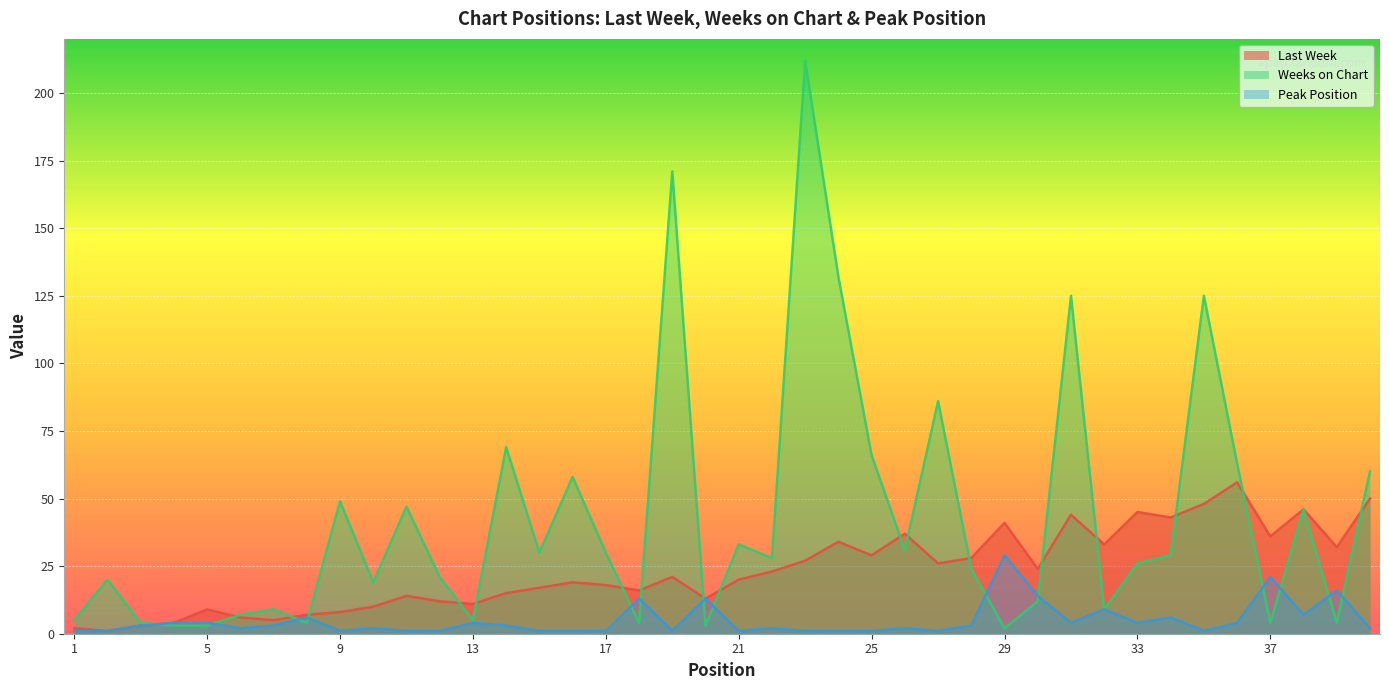

What is the value of the Last Week point at the 18th from the left?

16